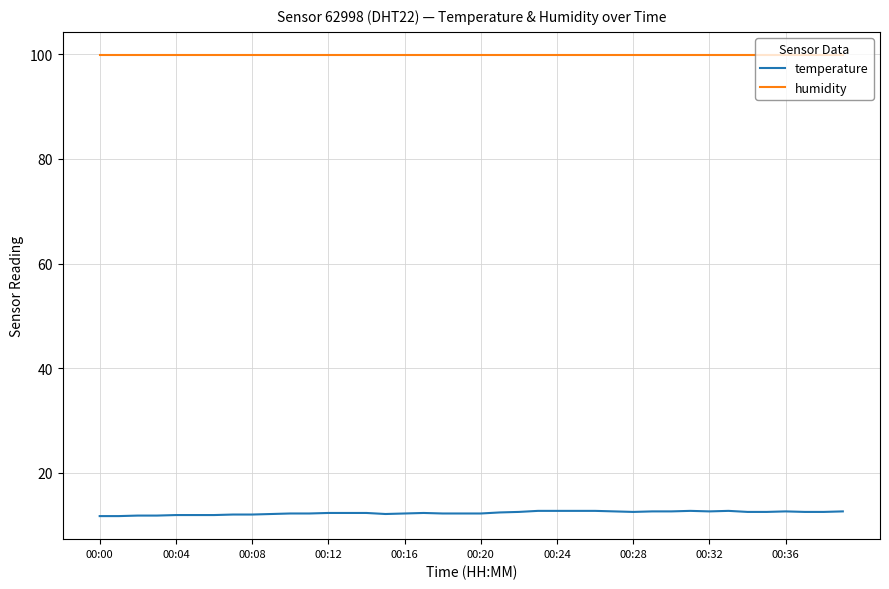

Which series has the widest spread of values?

temperature